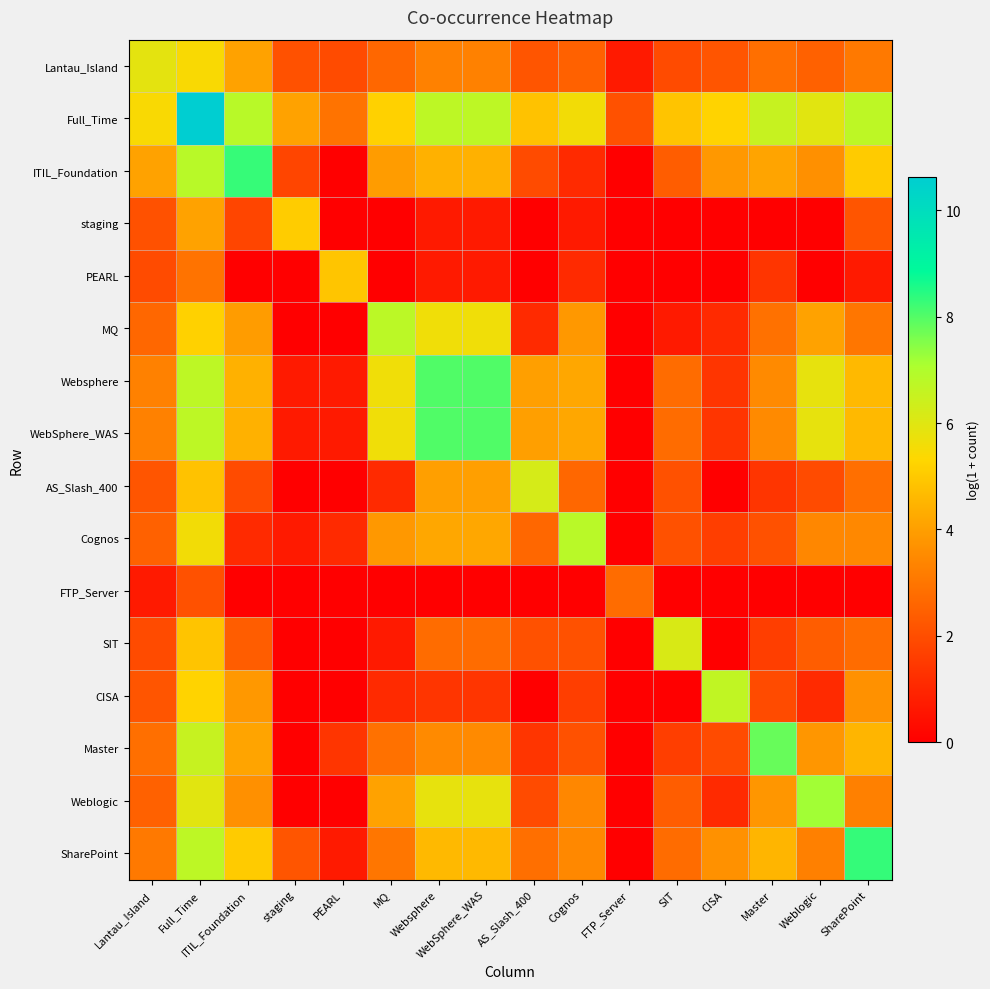

Which has a higher value, FTP_Server or Websphere?

Websphere